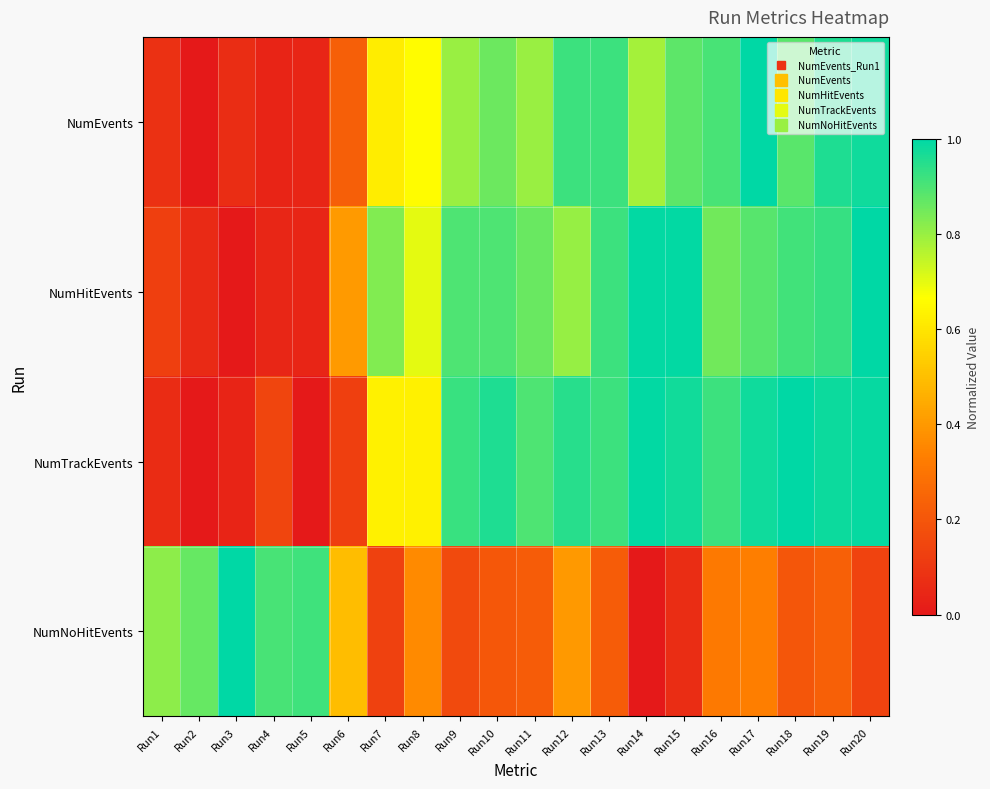

Rank the series by their maximum value, from highest to lowest.

NumEvents, NumHitEvents, NumTrackEvents, NumNoHitEvents